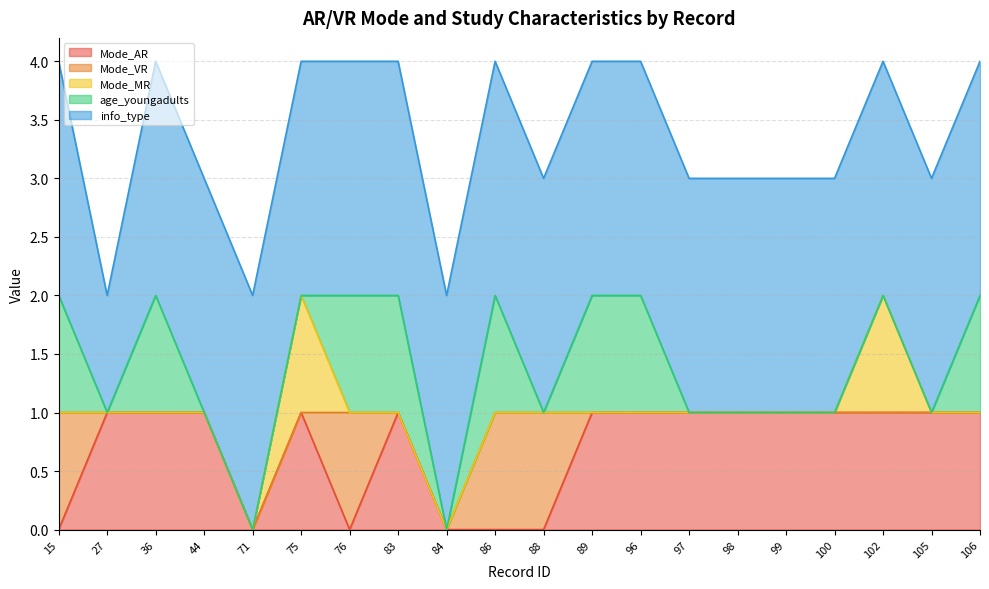

At which category does the chart reach its minimum across all series?

15